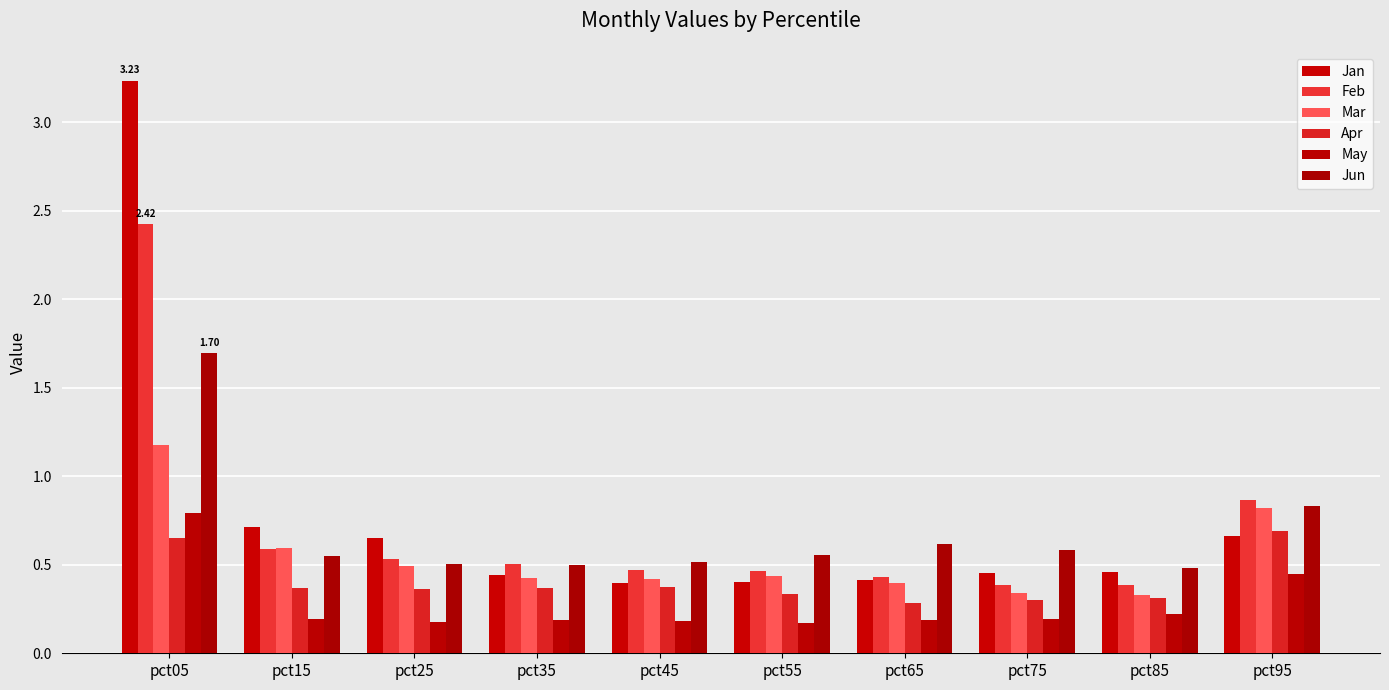

List the labels in order of Feb value, largest first.

pct05, pct95, pct15, pct25, pct35, pct45, pct55, pct65, pct85, pct75